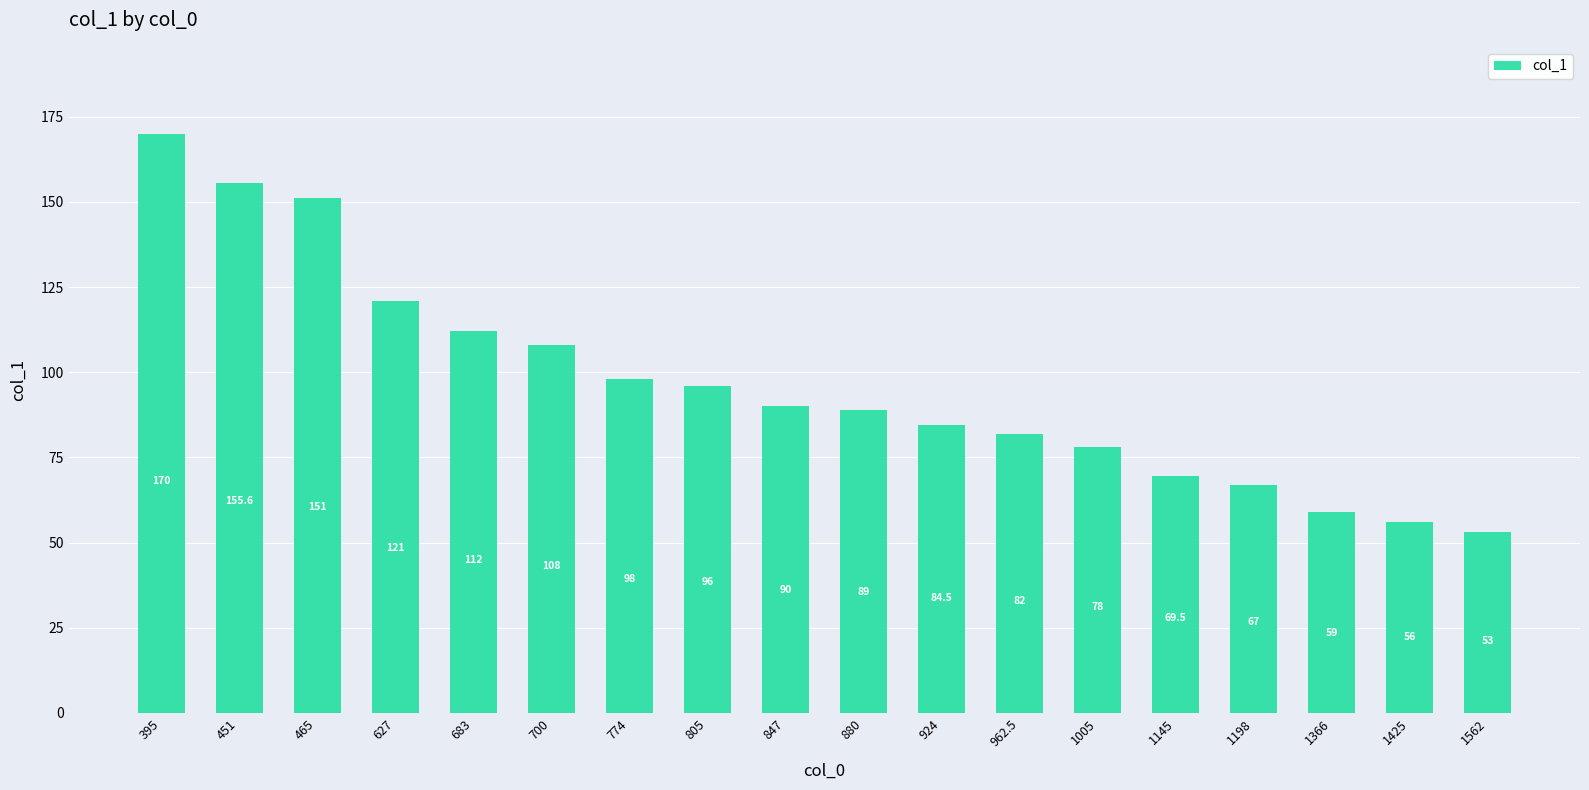

List the labels in order of value, smallest first.

1562, 1425, 1366, 1198, 1145, 1005, 962.5, 924, 880, 847, 805, 774, 700, 683, 627, 465, 451, 395